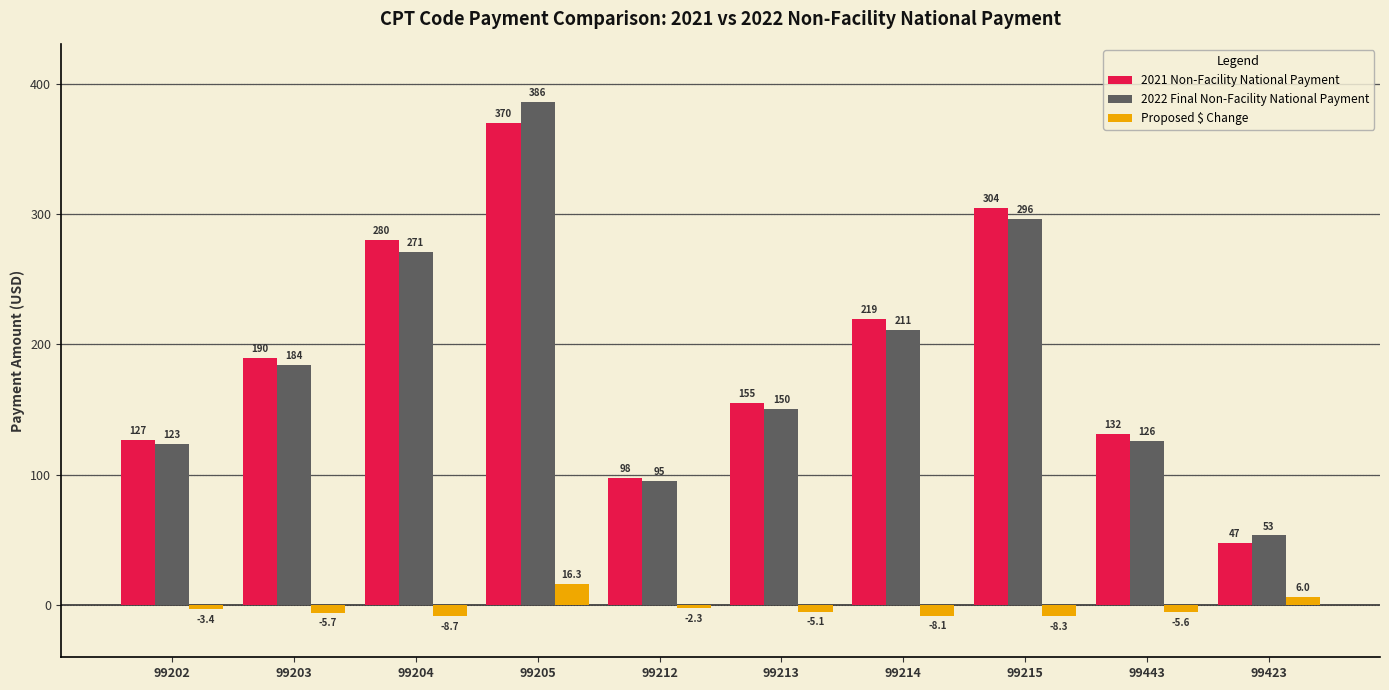

The value of 2022 Final Non-Facility National Payment at 99214 is 211.0. True or false?

True